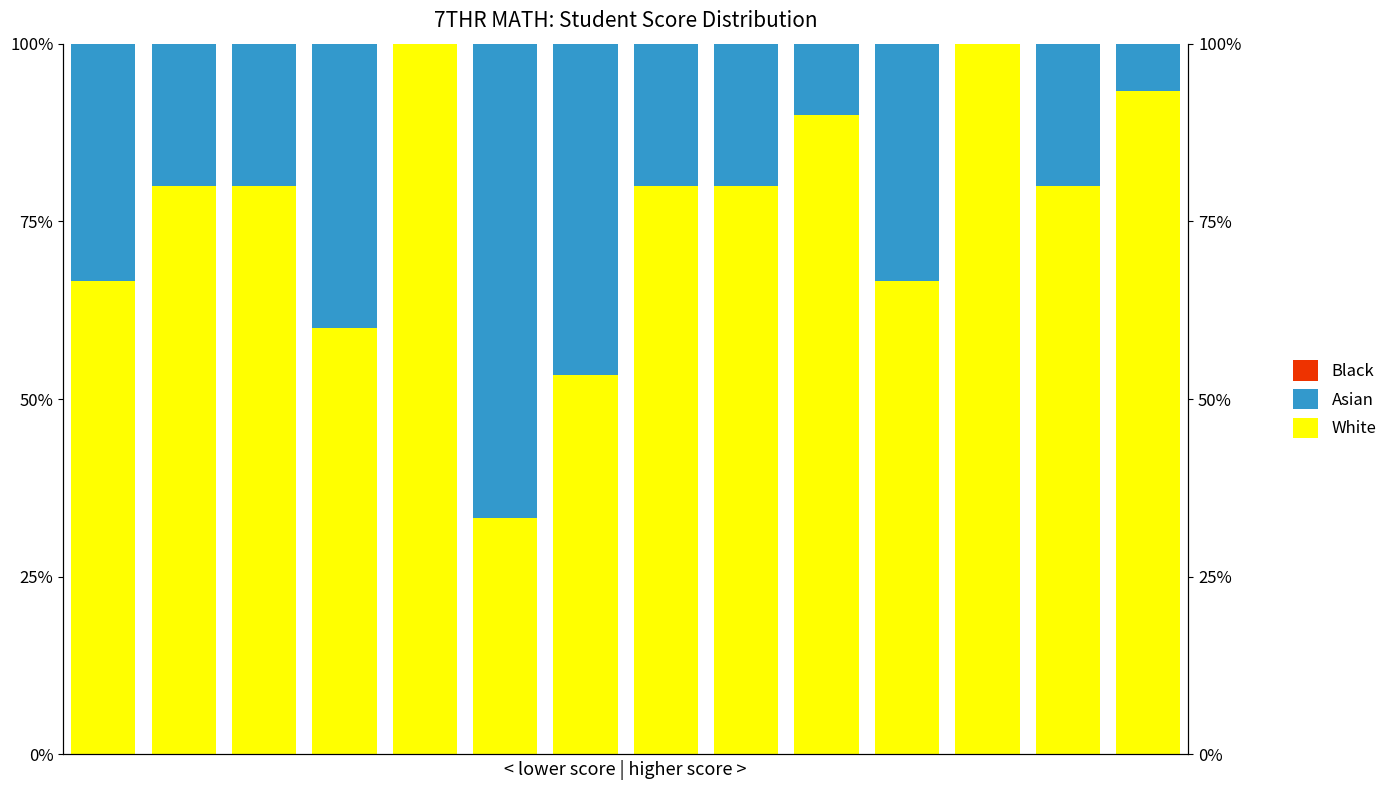

Which series has the widest spread of values?

White